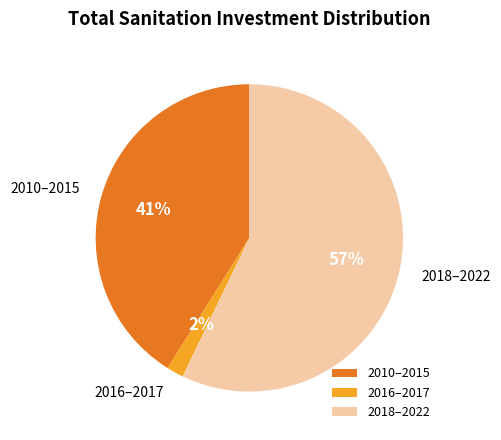

Does any single category account for the majority?

Yes